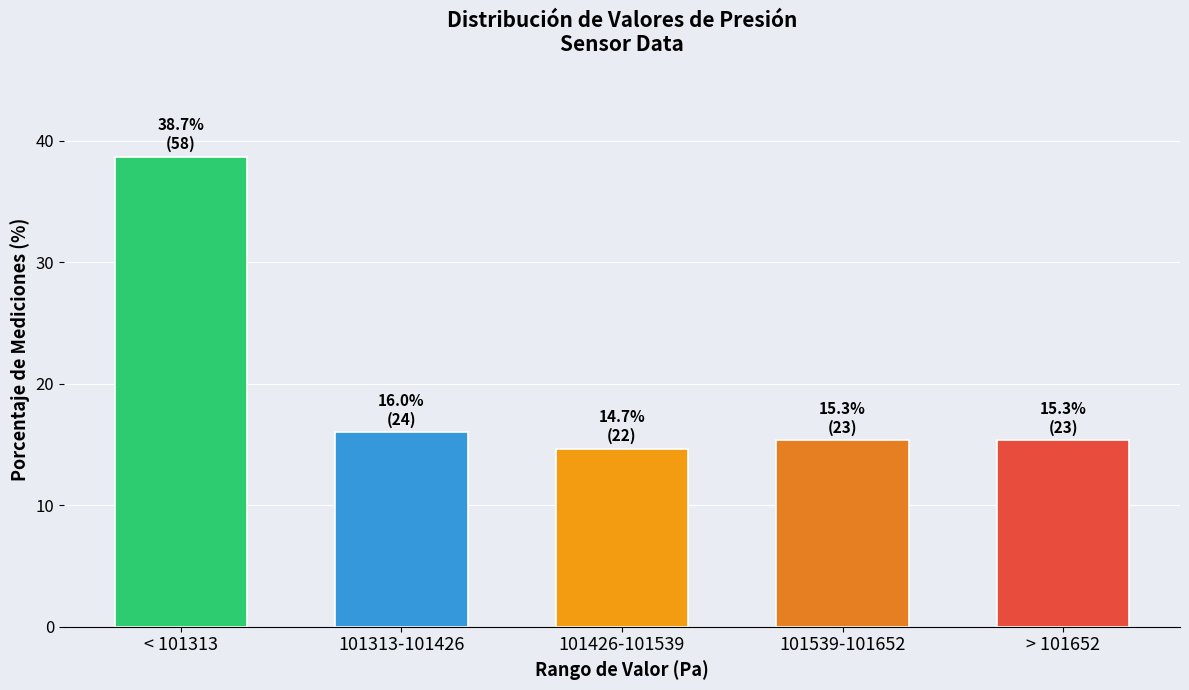

Reading left to right, transcribe all the data shown in this chart.

38.7	16.0	14.7	15.3	15.3